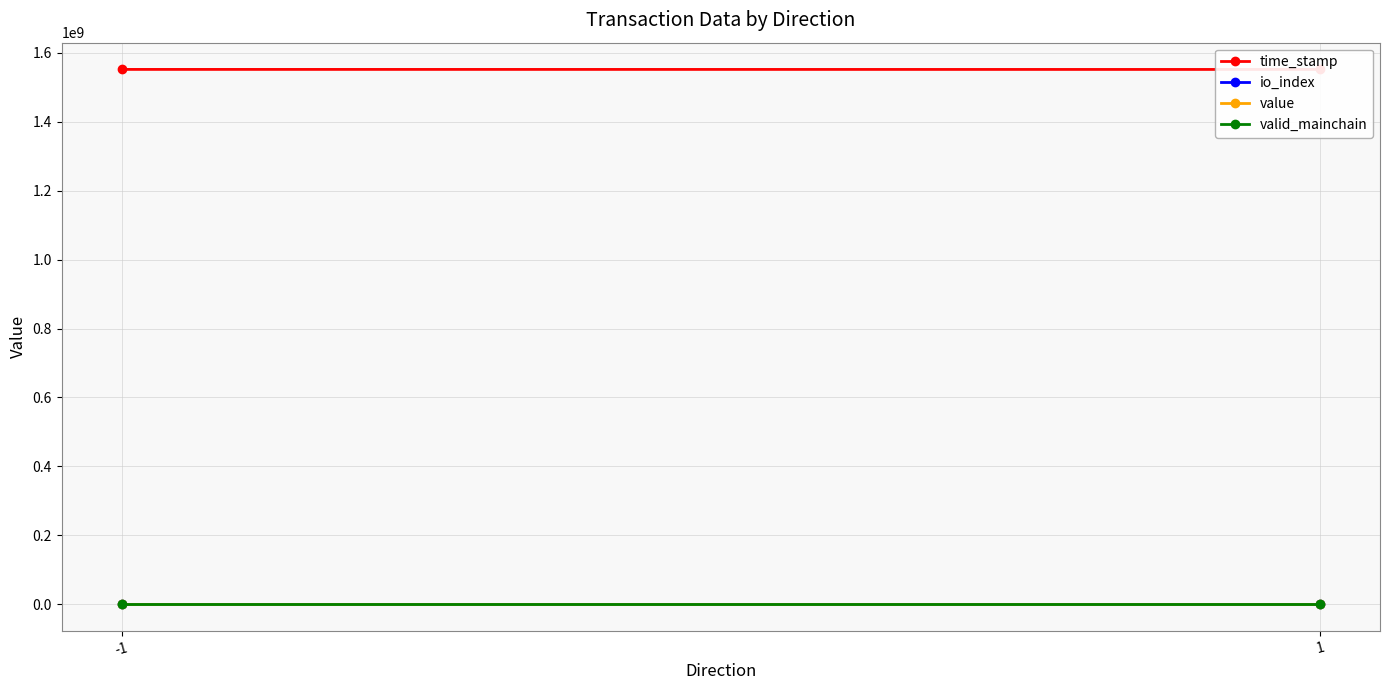

At which category does the chart reach its peak across all series?

-1